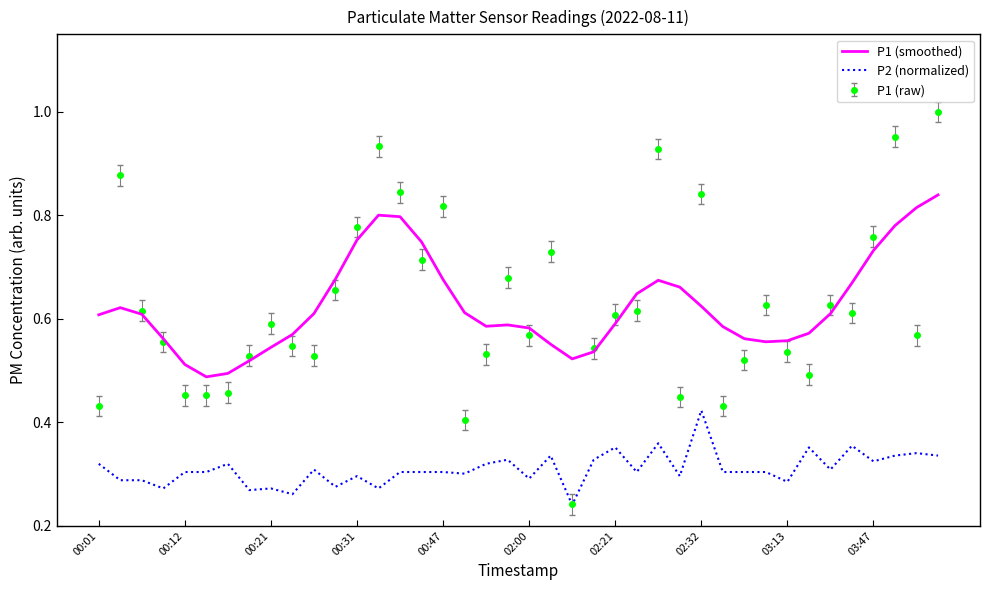

List the series in order of their peak value, highest first.

P1 (raw), P1 (smoothed), P2 (normalized)